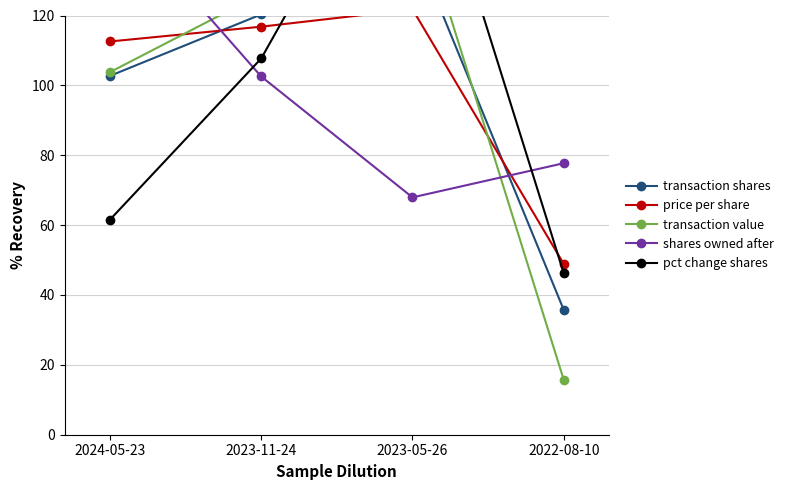

What is the difference between the second highest and second lowest values in the transaction value series?

22.4